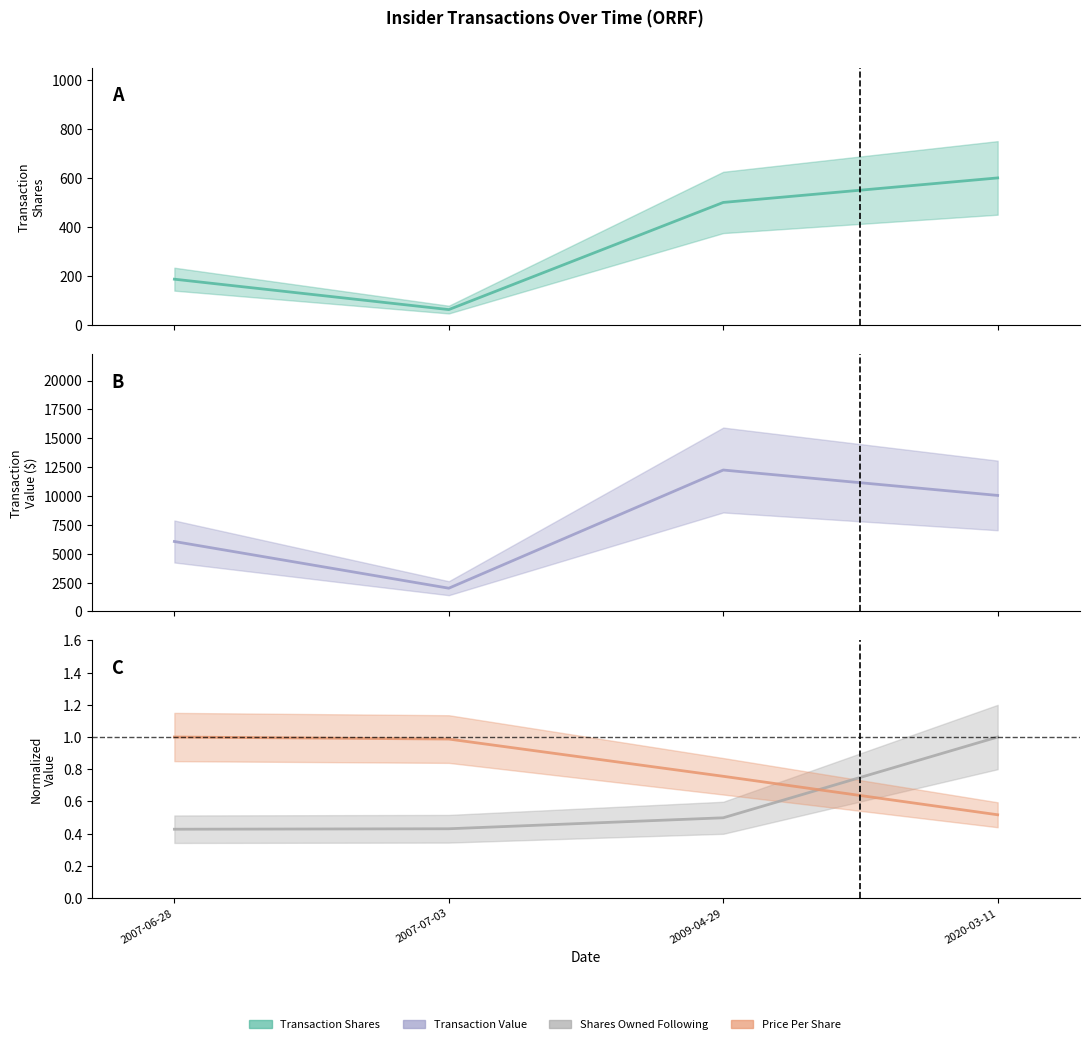

Which series has the widest spread of values?

transactionValue